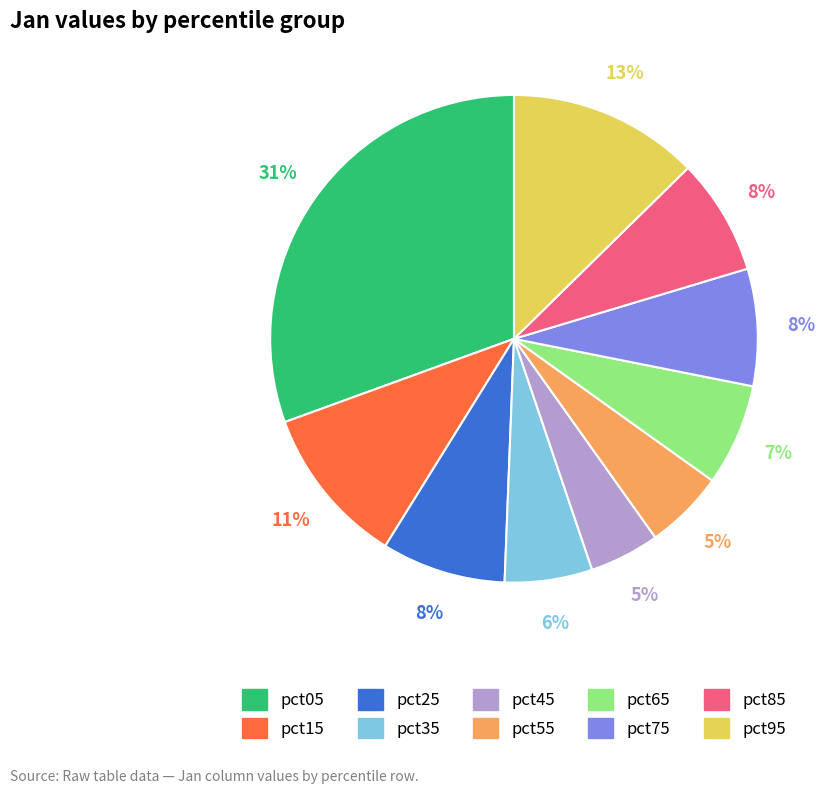

Count the number of slices in the pie.

10